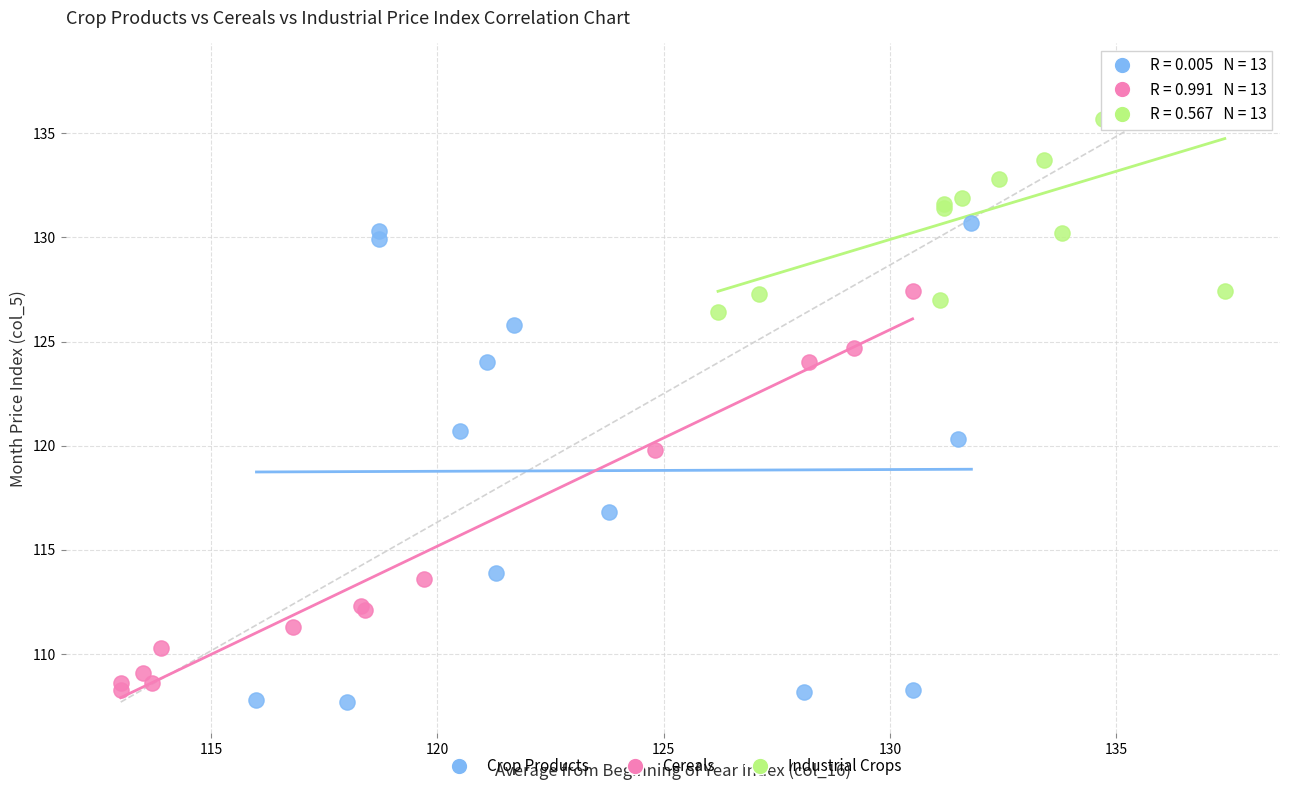

What are all the series names shown in the legend?

Crop Products, Cereals, Industrial Crops